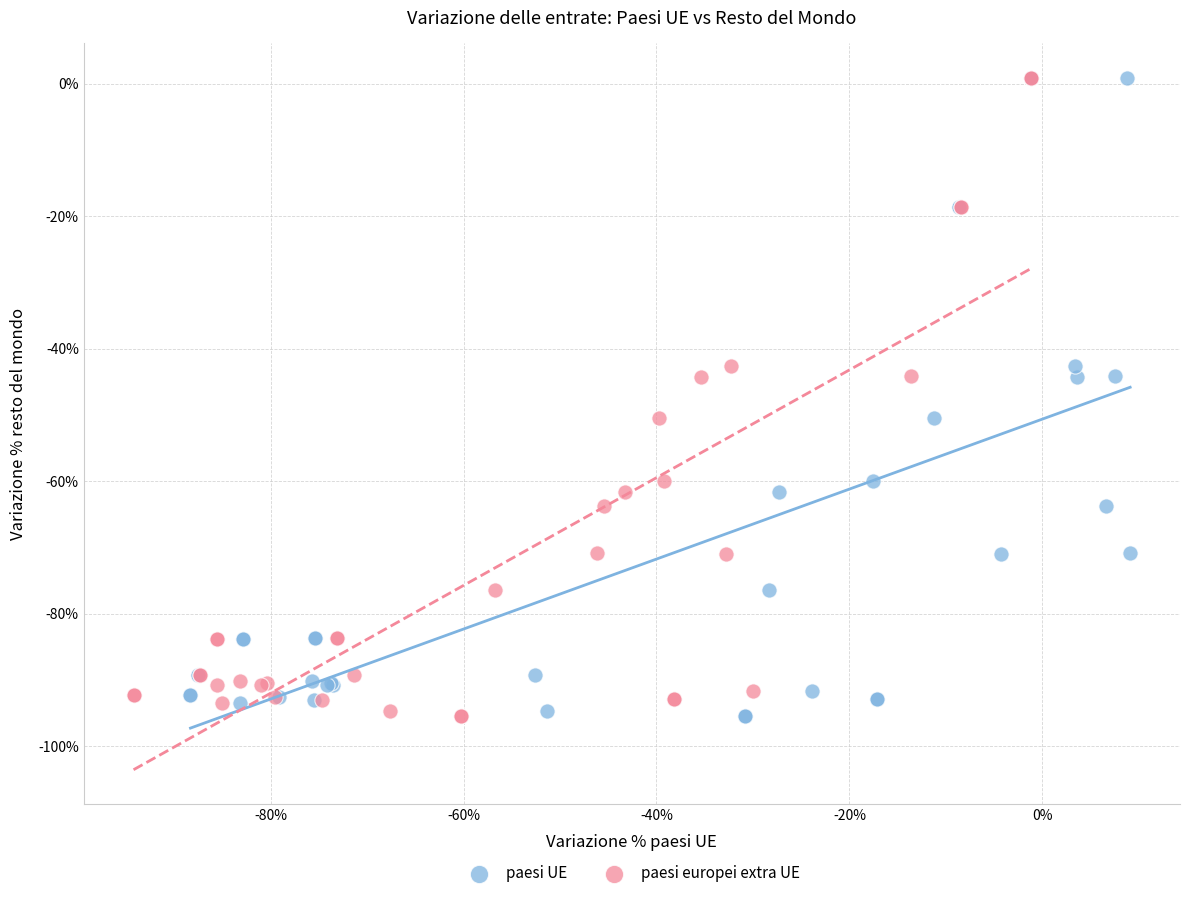

What are all the series names shown in the legend?

paesi UE, paesi europei extra UE